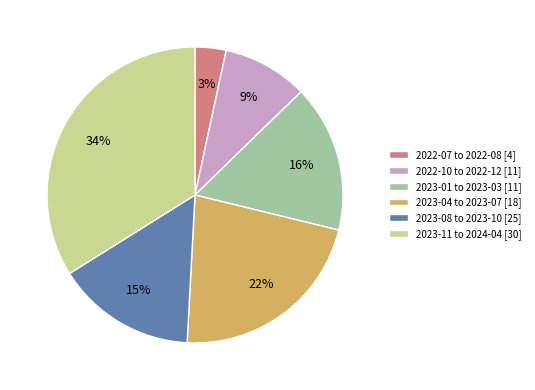

What is the ratio of the value at 2023-01 to 2023-03 [11] to the value at 2023-04 to 2023-07 [18]?

0.7